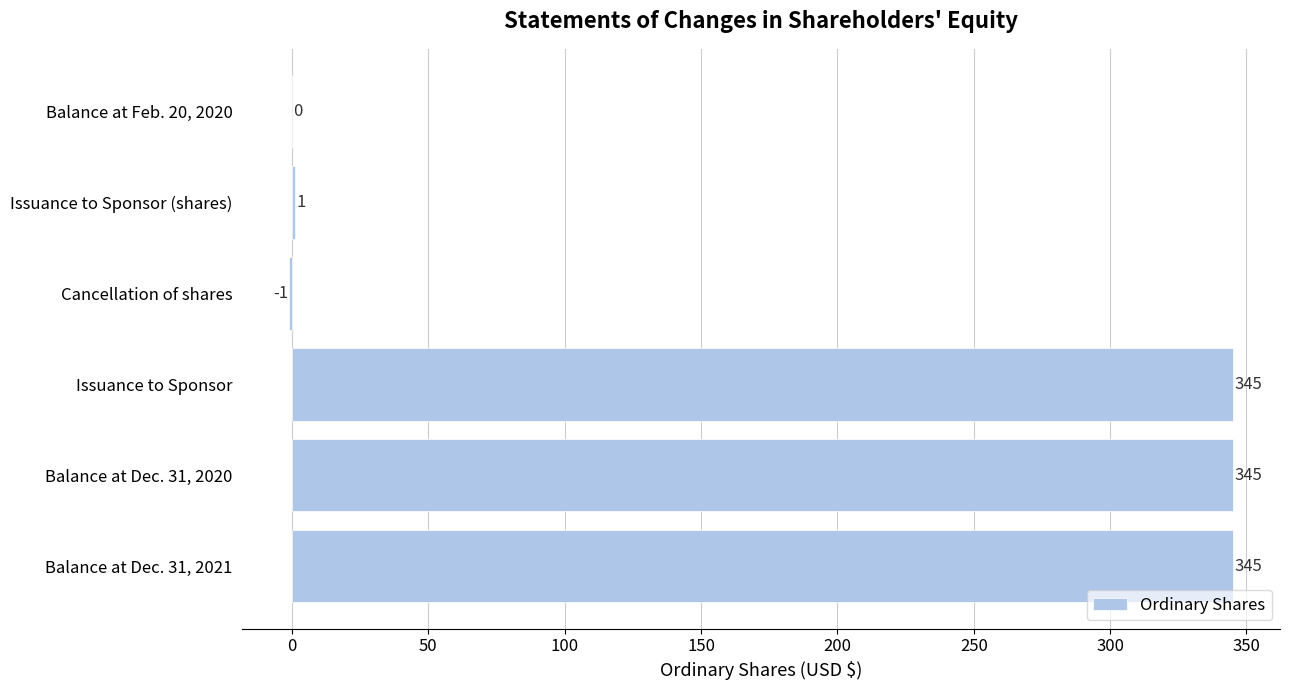

The chart shows a value of -230 at Balance at Feb. 20, 2020. True or false?

False